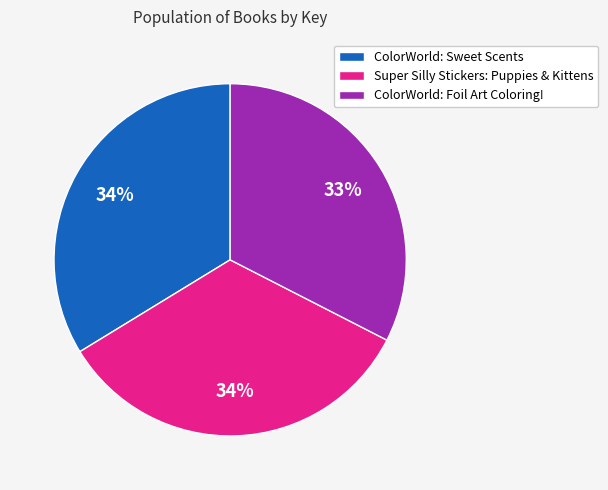

To the nearest percent, what percentage of the pie is ColorWorld: Sweet Scents?

34%